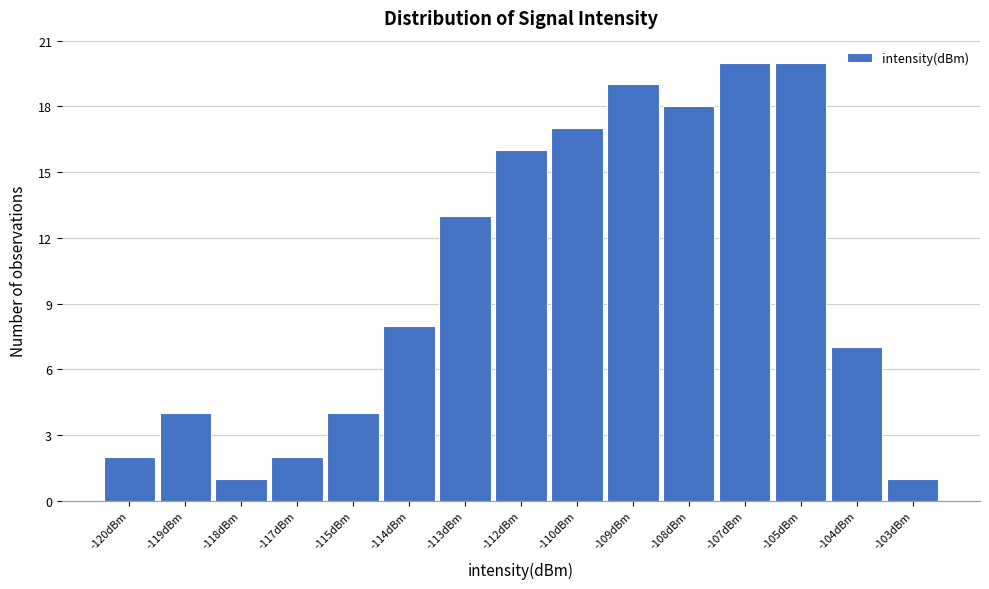

Reading left to right, list all the values displayed in this chart.

2	4	1	2	4	8	13	16	17	19	18	20	20	7	1